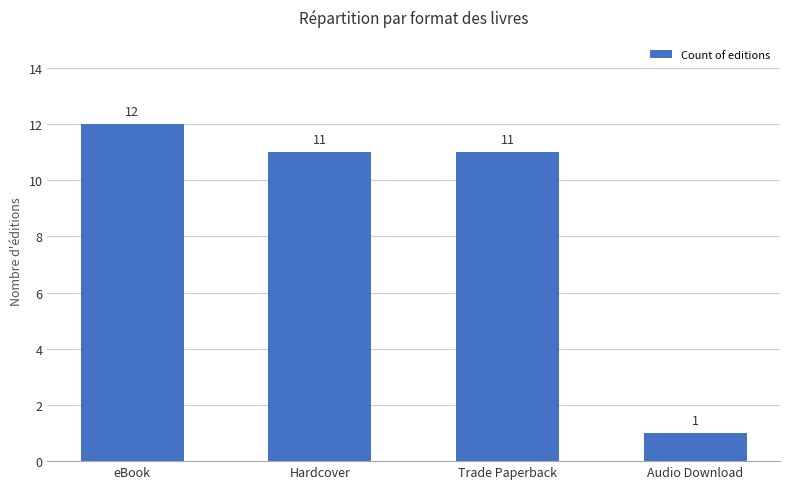

Which has a higher value, Trade Paperback or Audio Download?

Trade Paperback